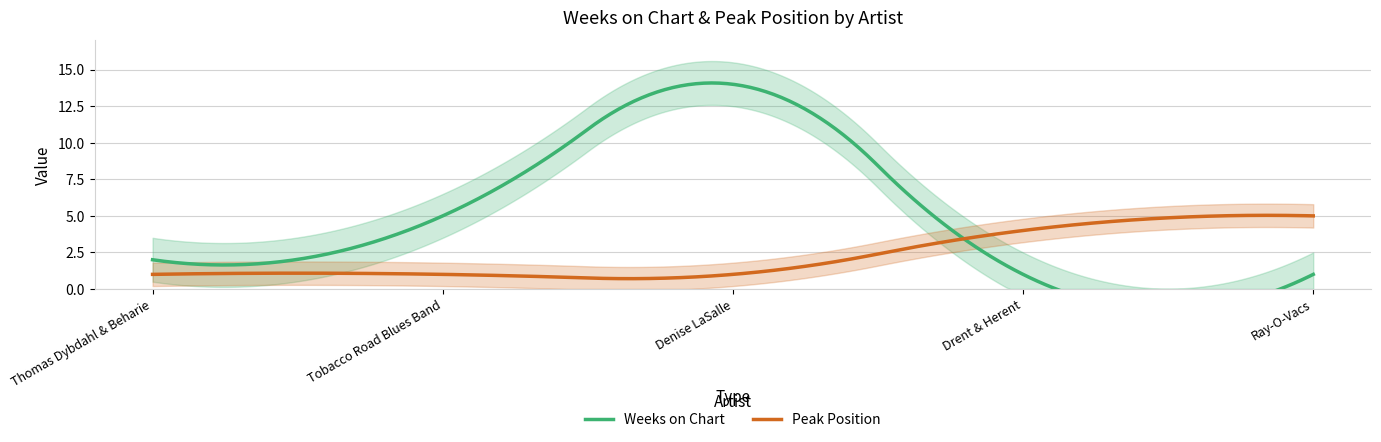

Is it true that Weeks on Chart equals 3 at Thomas Dybdahl & Beharie?

False